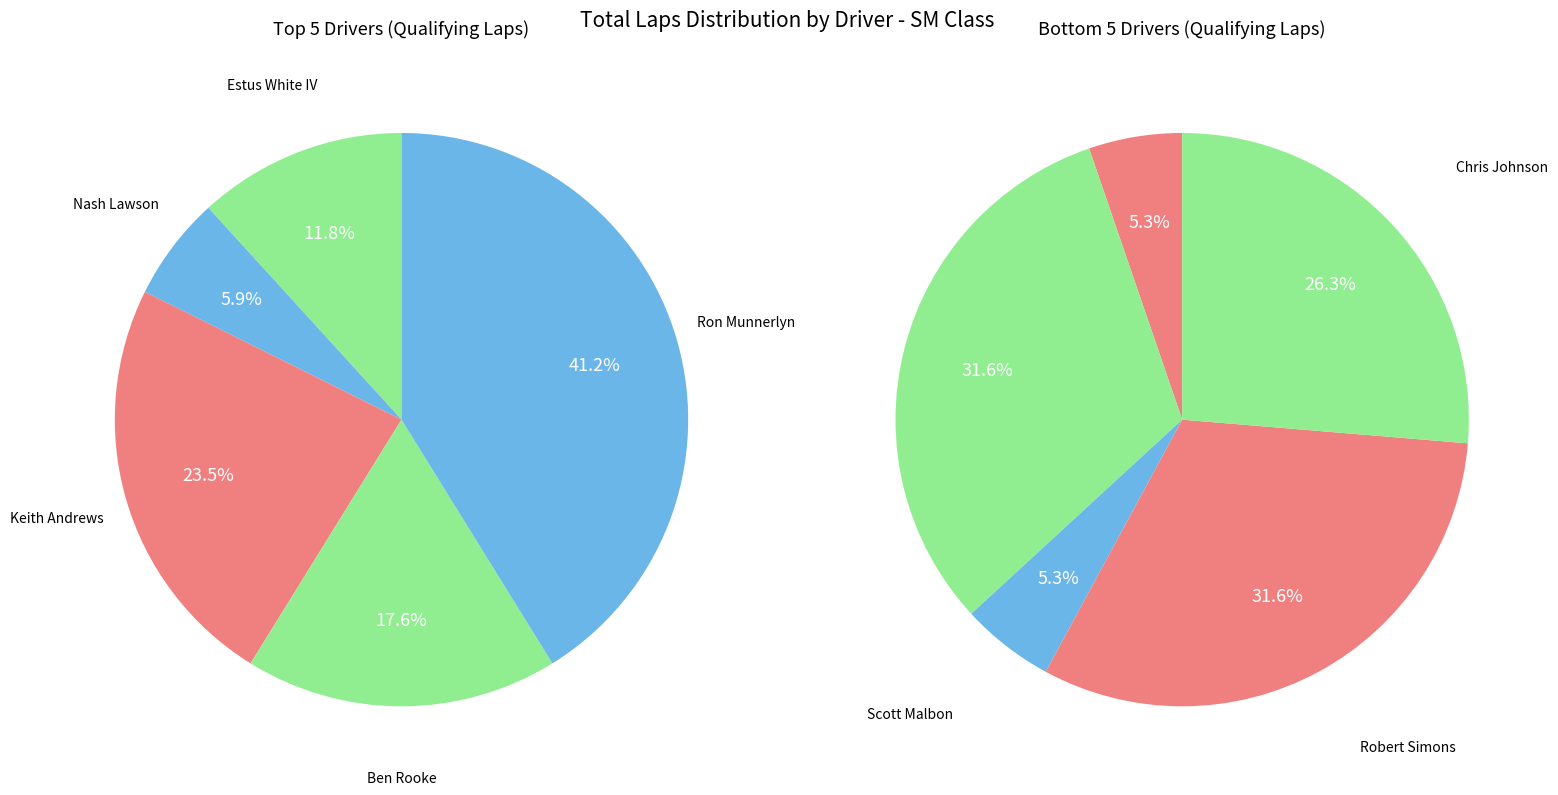

How many segments does this pie chart have?

10